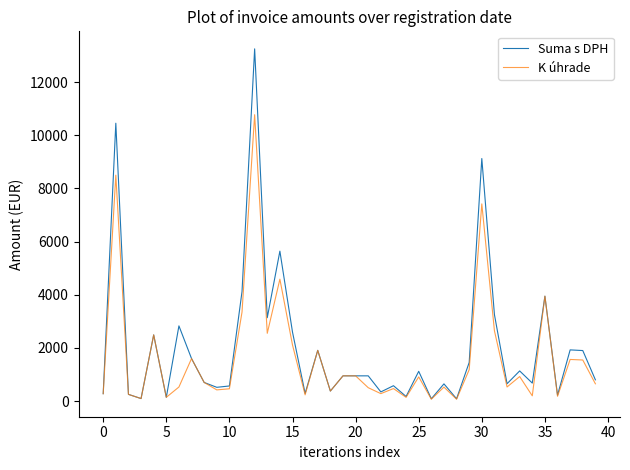

List the series in order of their peak value, lowest first.

K úhrade, Suma s DPH